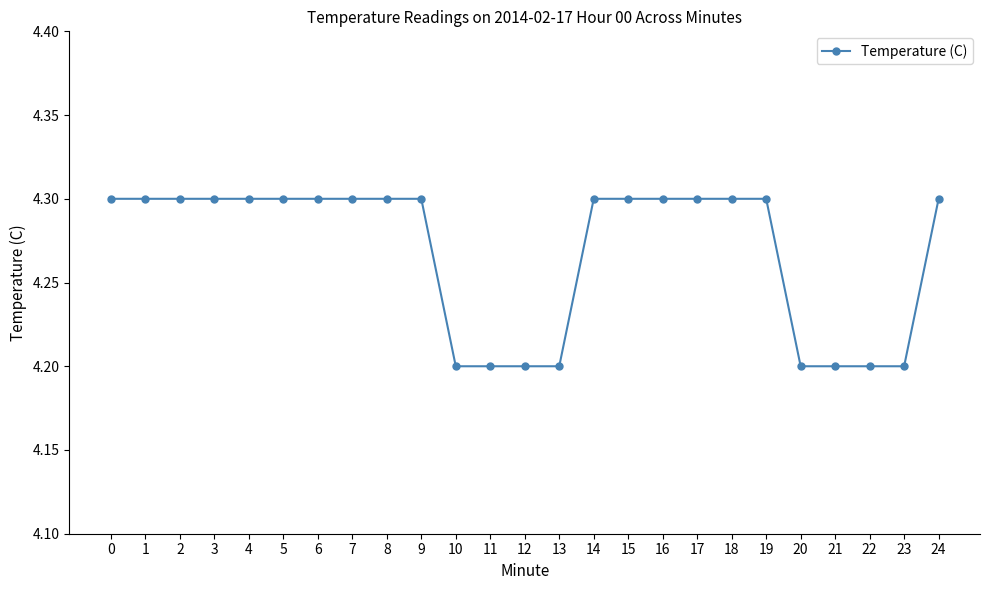

Reading left to right, list all the values displayed in this chart.

4.3	4.3	4.3	4.3	4.3	4.3	4.3	4.3	4.3	4.3	4.2	4.2	4.2	4.2	4.3	4.3	4.3	4.3	4.3	4.3	4.2	4.2	4.2	4.2	4.3